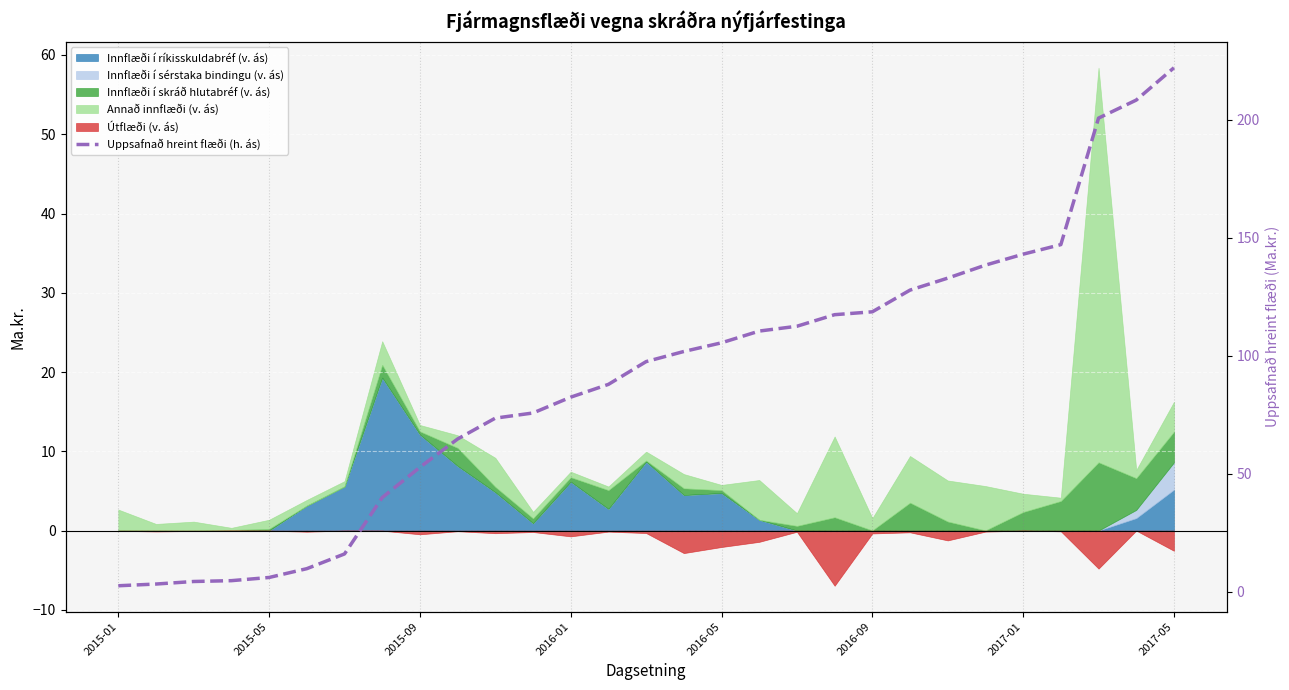

True or false: the data has more than 1 interior local peaks.

False